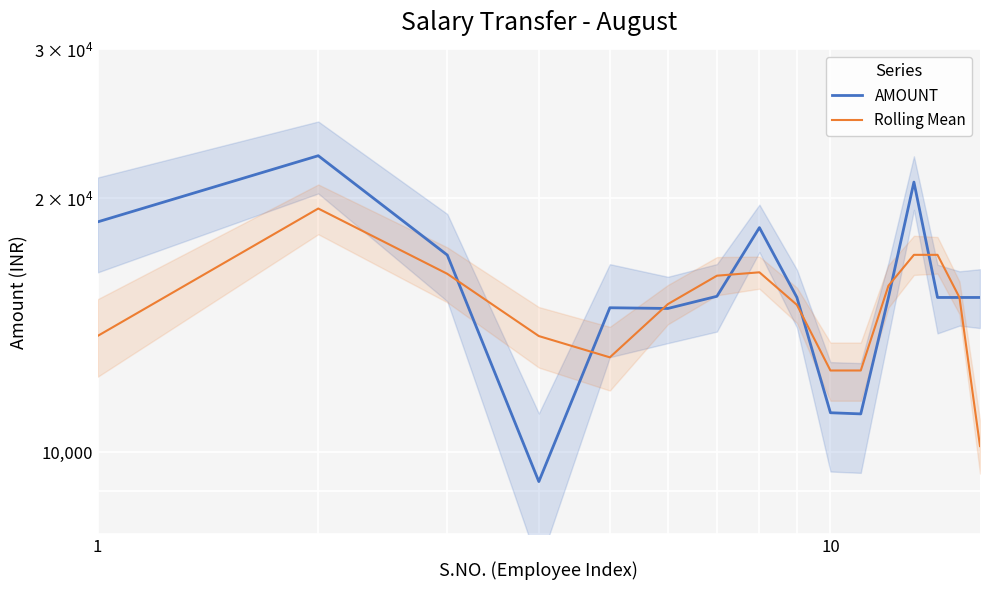

In AMOUNT, how many points are higher than both neighbors (excluding endpoints)?

4